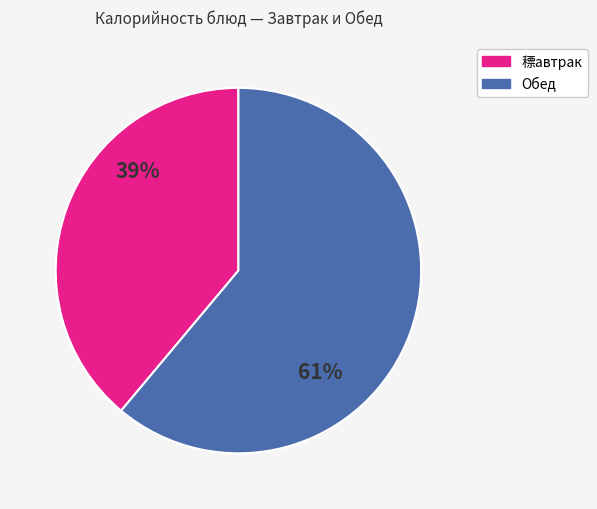

To the nearest percent, what is the difference between the largest and smallest slice percentages?

22%